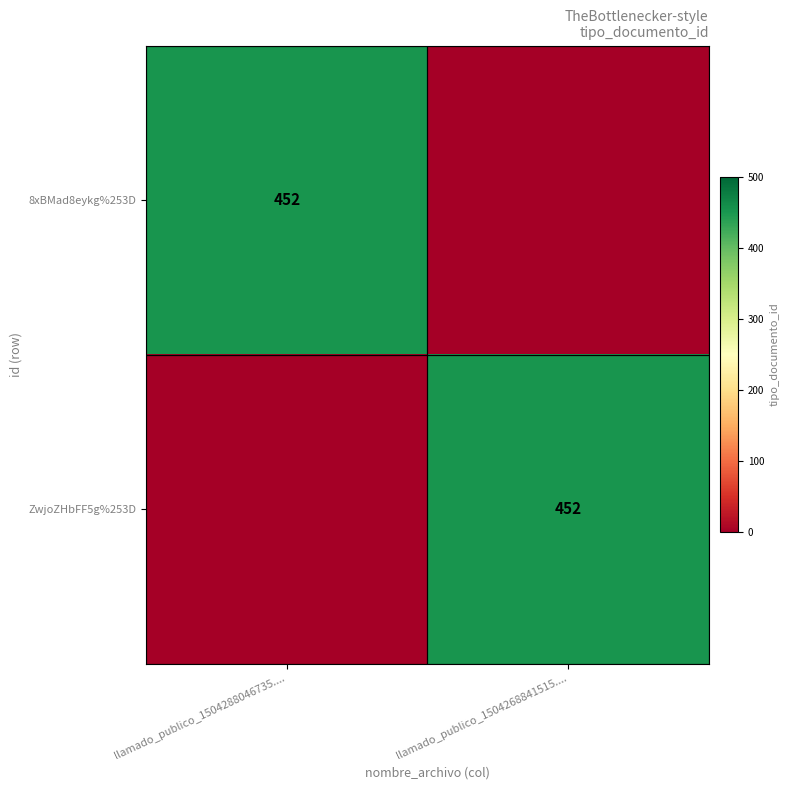

At which category is the sum across all series the highest?

llamado_publico_1504288046735....